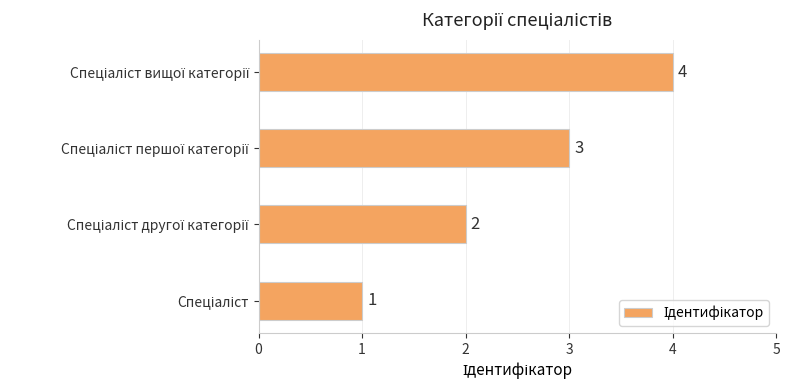

What is the difference between the maximum and minimum values?

3